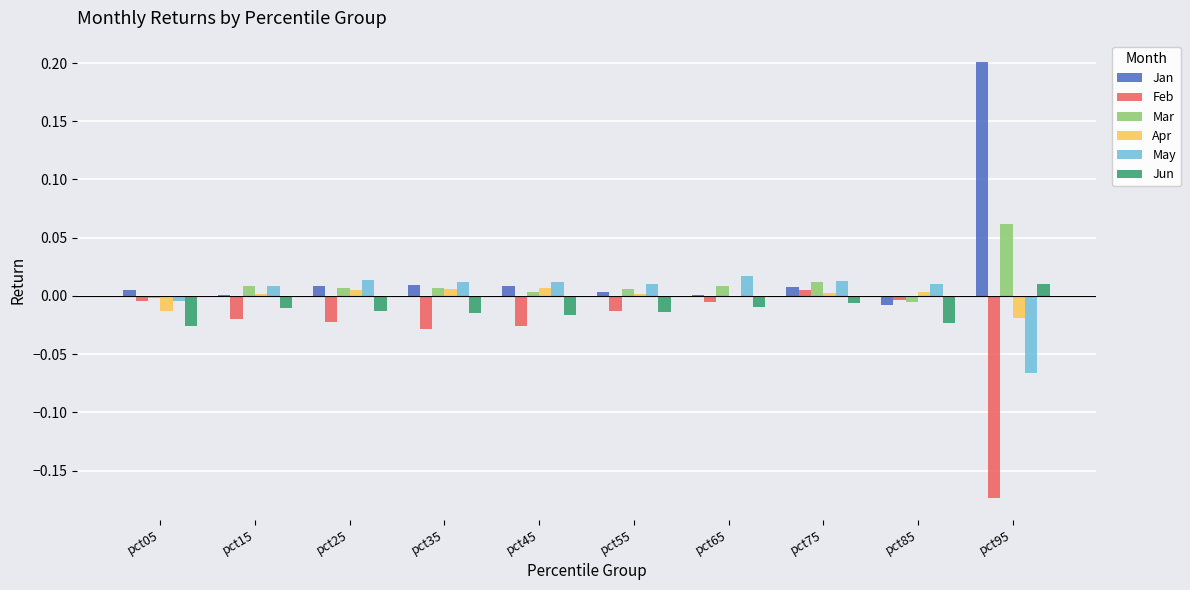

How many values in the Jun series exceed 0?

1